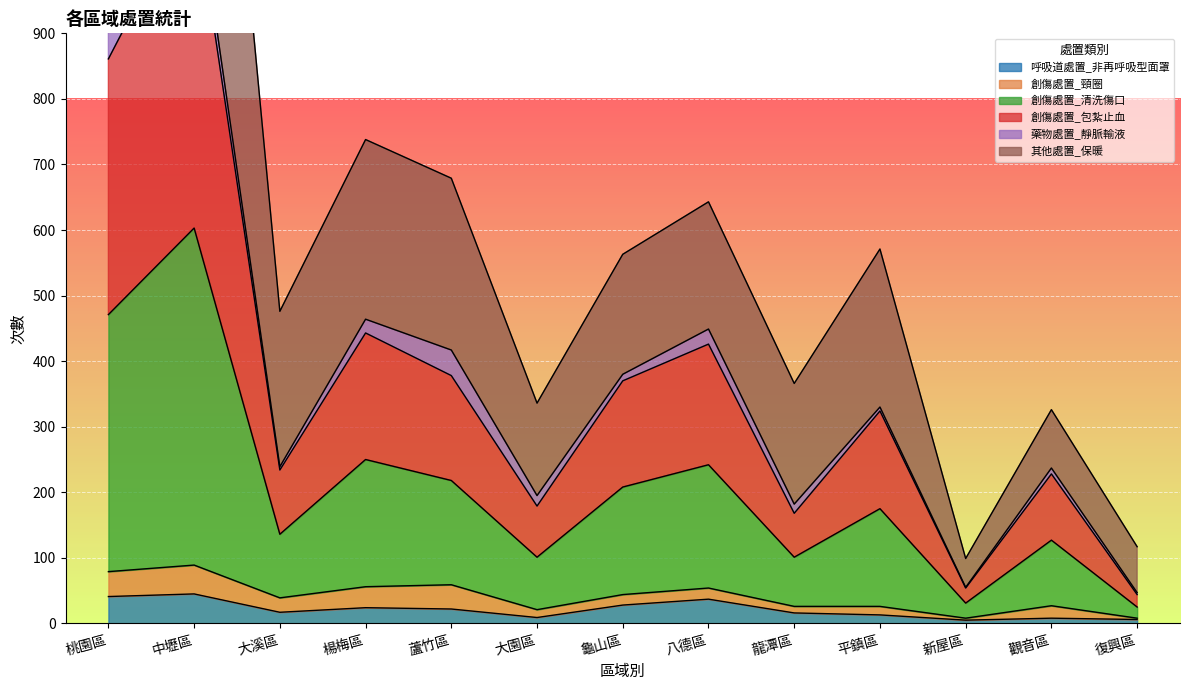

What is the highest value of the 呼吸道處置_非再呼吸型面罩 series?

45